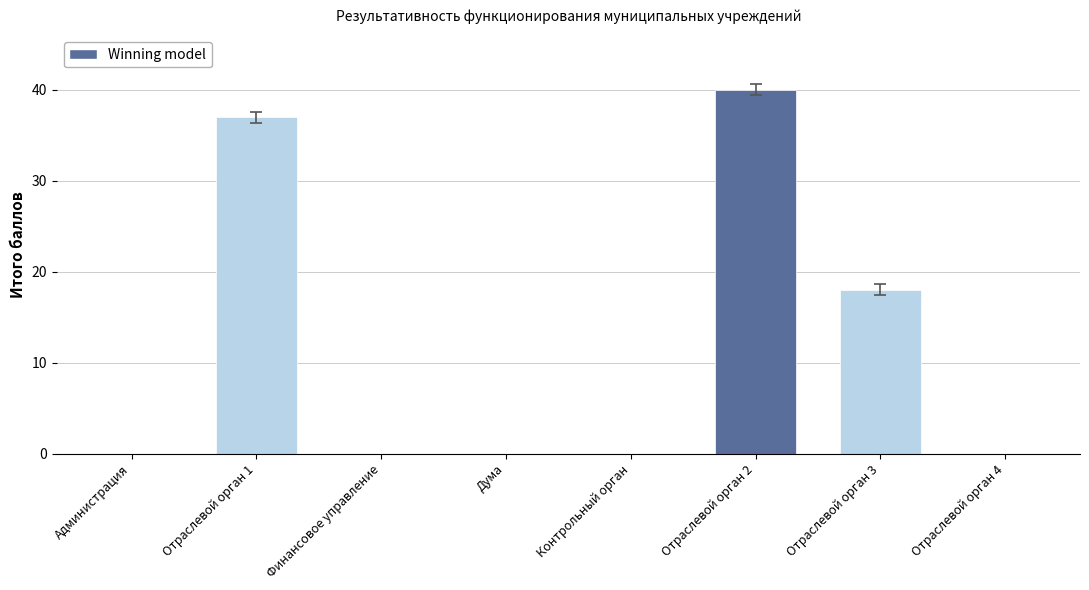

Where is the data nearest to the value 20?

Отраслевой орган 3